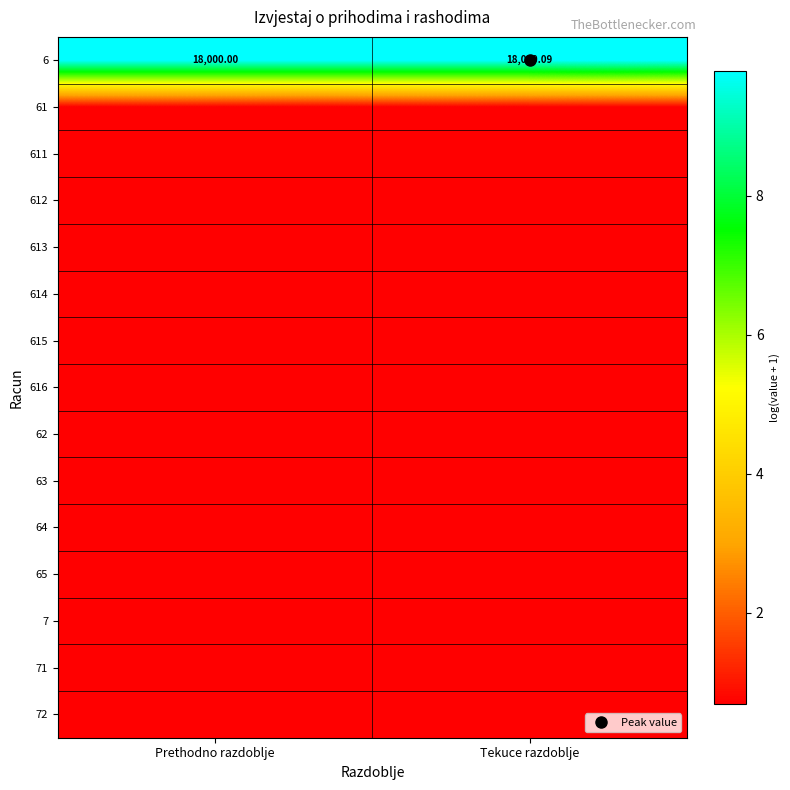

What is the maximum value for 6?

9.8